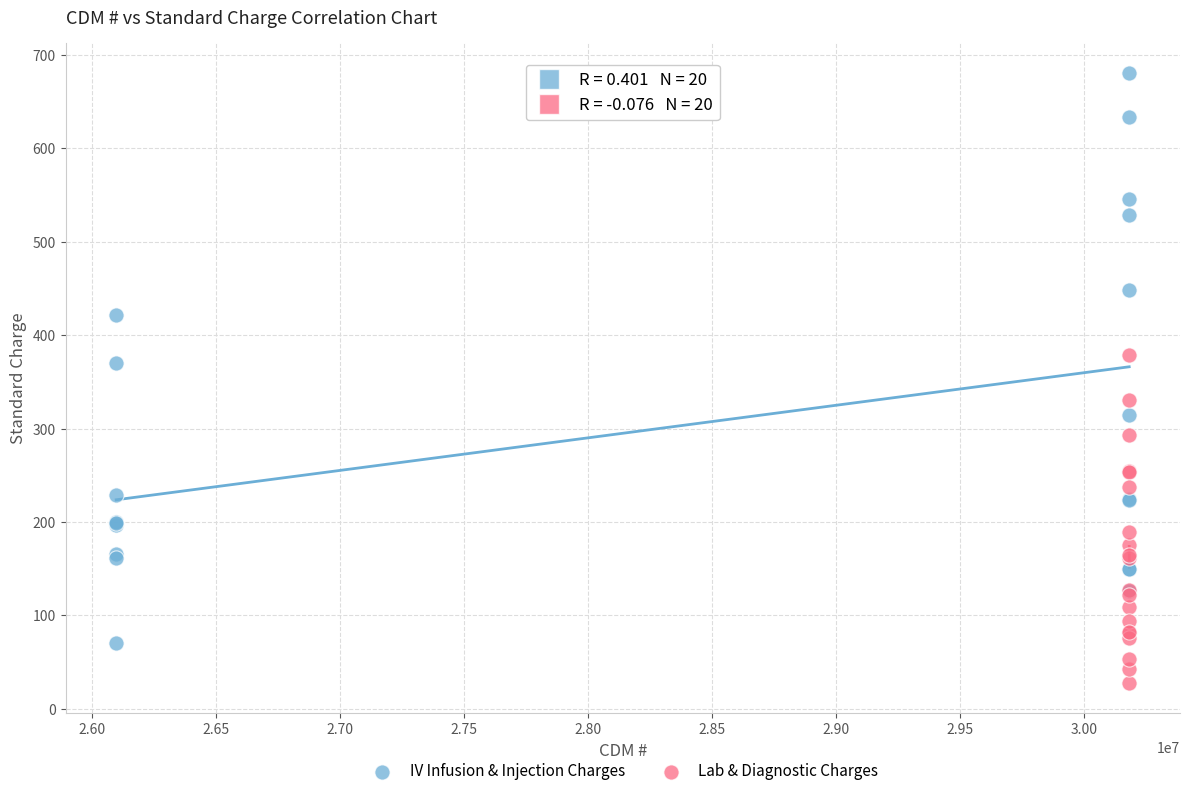

Which series reaches the maximum Y coordinate?

IV Infusion & Injection Charges